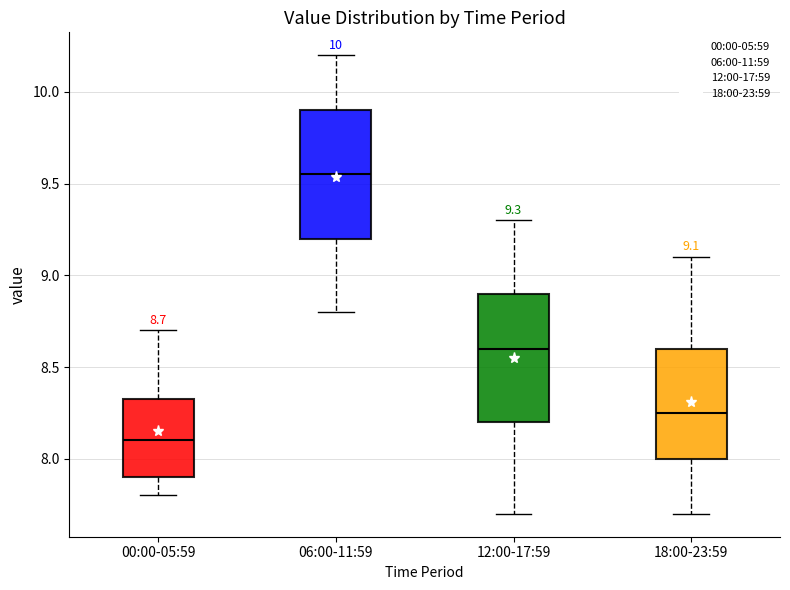

Which box's median line is the lowest?

00:00-05:59